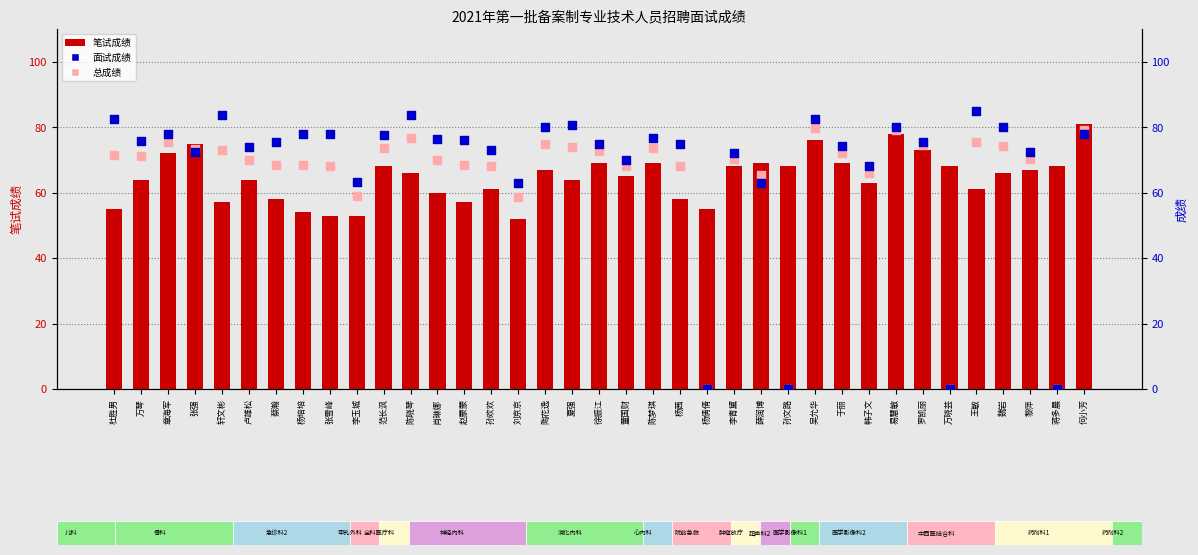

Which series has the largest total across all categories?

面试成绩